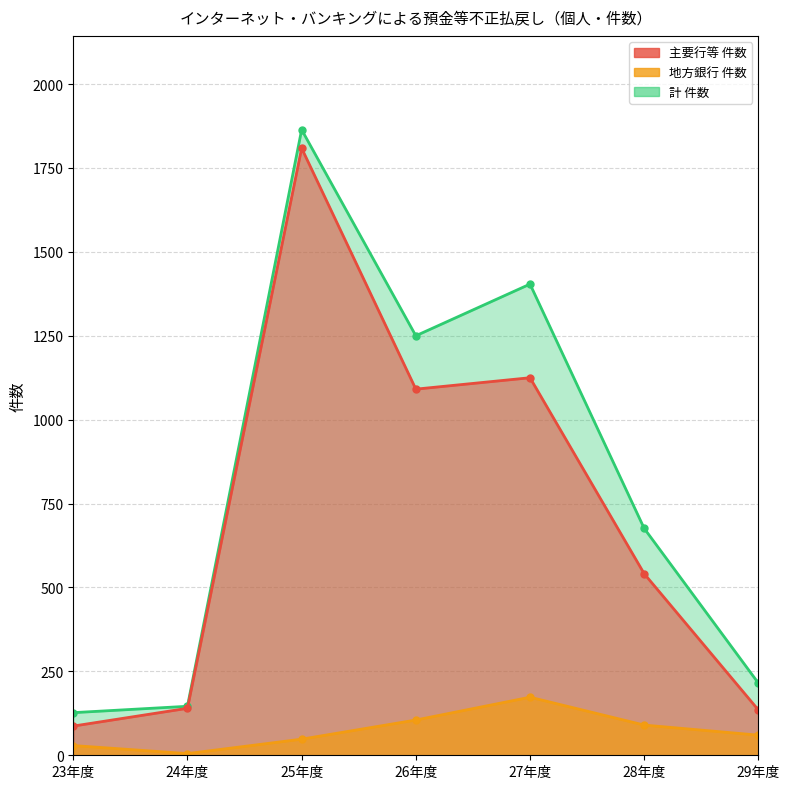

Is it true that 計 件数 equals 676 at 28年度?

True